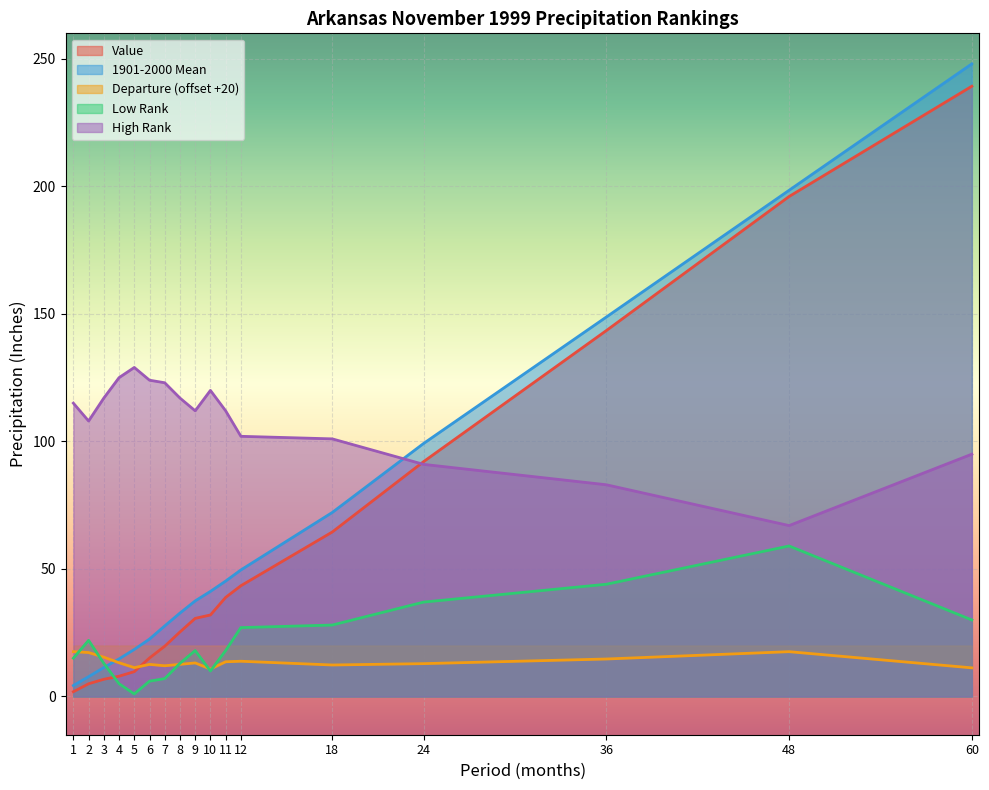

Reading left to right, what are all the values shown in this chart?

Value: 1.9	5.0	6.7	7.9	9.7	15.1	19.7	25.3	30.6	31.9	38.8	43.4	64.5	92.1	143.5	196.0	239.3
1901-2000 Mean: 4.3	7.8	11.3	14.7	18.4	22.5	27.7	32.7	37.5	41.2	45.2	49.6	72.1	99.2	148.8	198.5	248.0
Departure: 17.6	17.2	15.4	13.2	11.3	12.6	12.0	12.6	13.2	10.8	13.6	13.8	12.3	12.9	14.7	17.6	11.2
Low Rank: 15.0	22.0	13.0	5.0	1.0	6.0	7.0	13.0	18.0	10.0	18.0	27.0	28.0	37.0	44.0	59.0	30.0
High Rank: 115.0	108.0	117.0	125.0	129.0	124.0	123.0	117.0	112.0	120.0	112.0	102.0	101.0	91.0	83.0	67.0	95.0